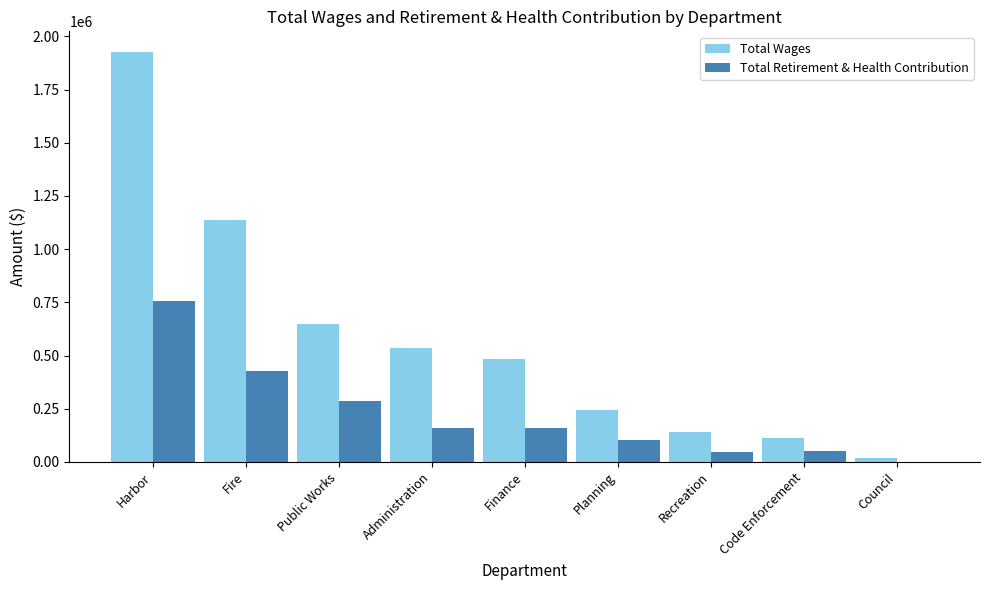

The Total Wages series shows 865118 at Harbor. True or false?

False